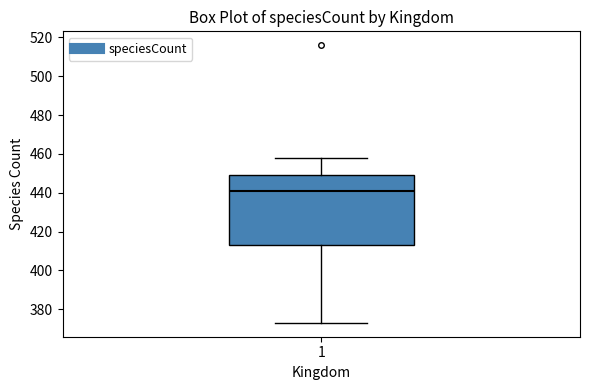

Read this box plot against the y-axis: the position of the median line, the range covered by the box, and the ends of both whiskers. The values are not printed on the chart, so give them approximately, as read against the axis.

median 442, box 414 to 450, whiskers 374 to 458